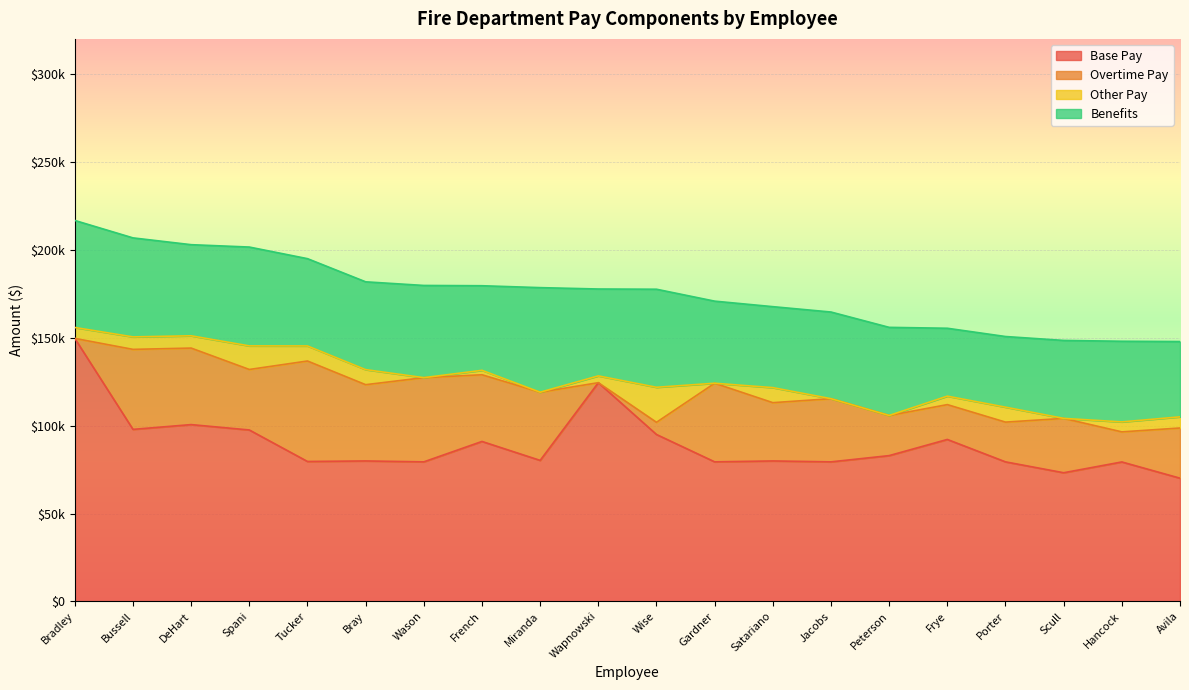

What is the difference between the Base Pay values at DeHart and Spani?

3053.6